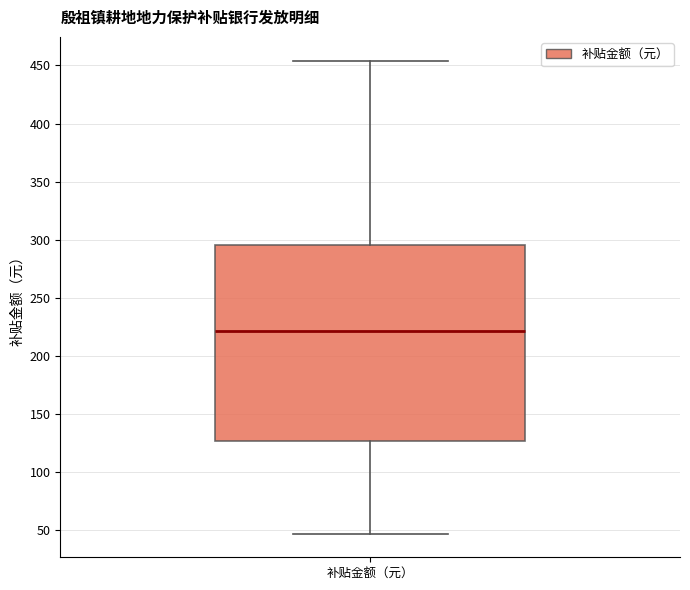

Where does the median line of the box for 补贴金额（元） sit on the y-axis? The values are not printed on the chart, so give them approximately, as read against the axis.

220